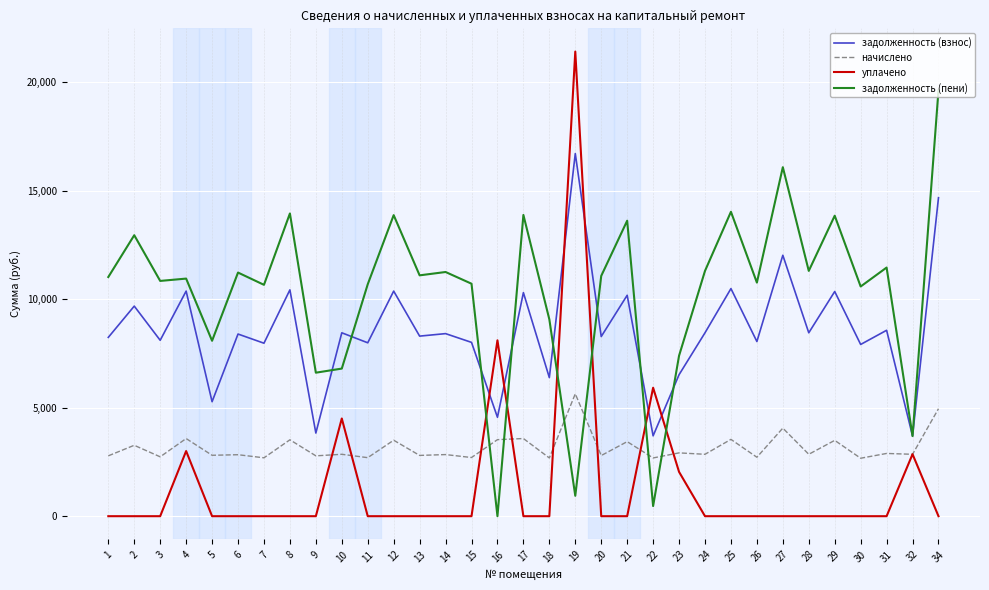

List the series in order of their overall mean, lowest first.

уплачено, начислено, задолженность (взнос), задолженность (пени)